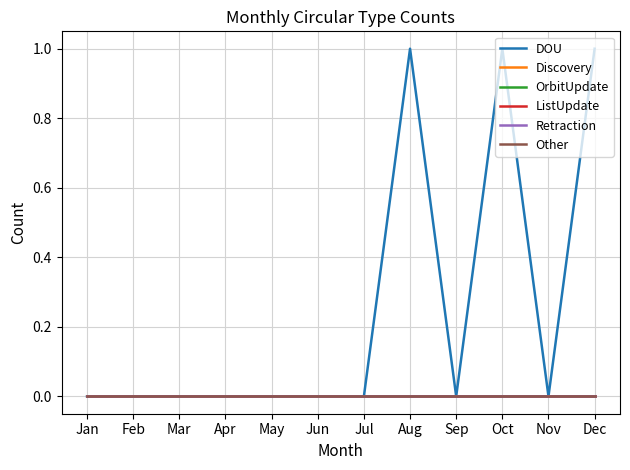

True or false: Other and Retraction cross at least once.

False